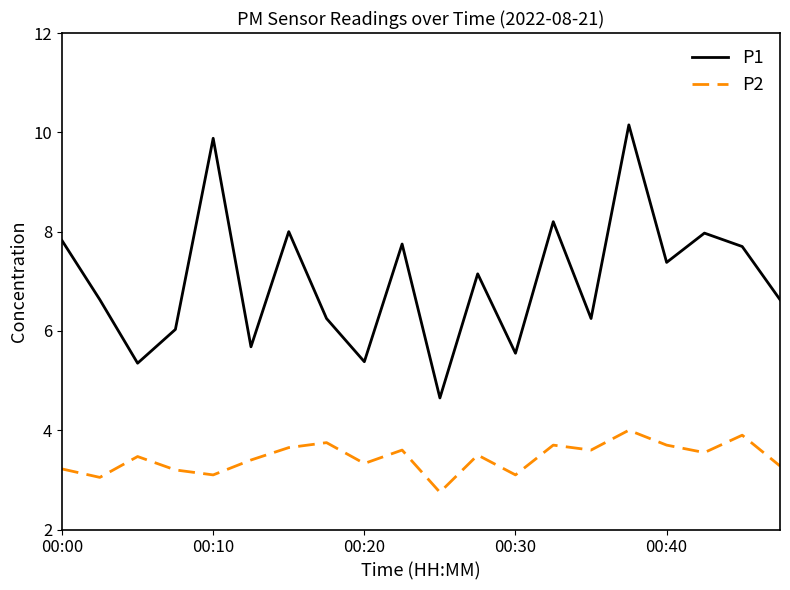

What is the minimum value for P2?

2.8